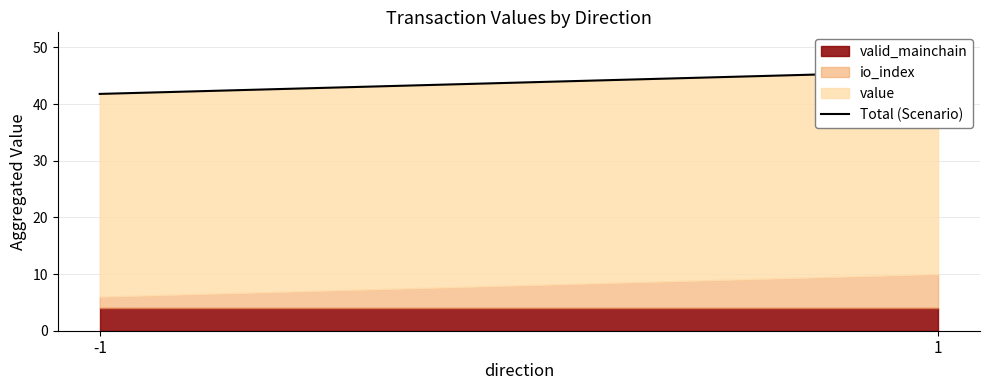

The chart shows a value of 20.6 at 1. True or false?

False